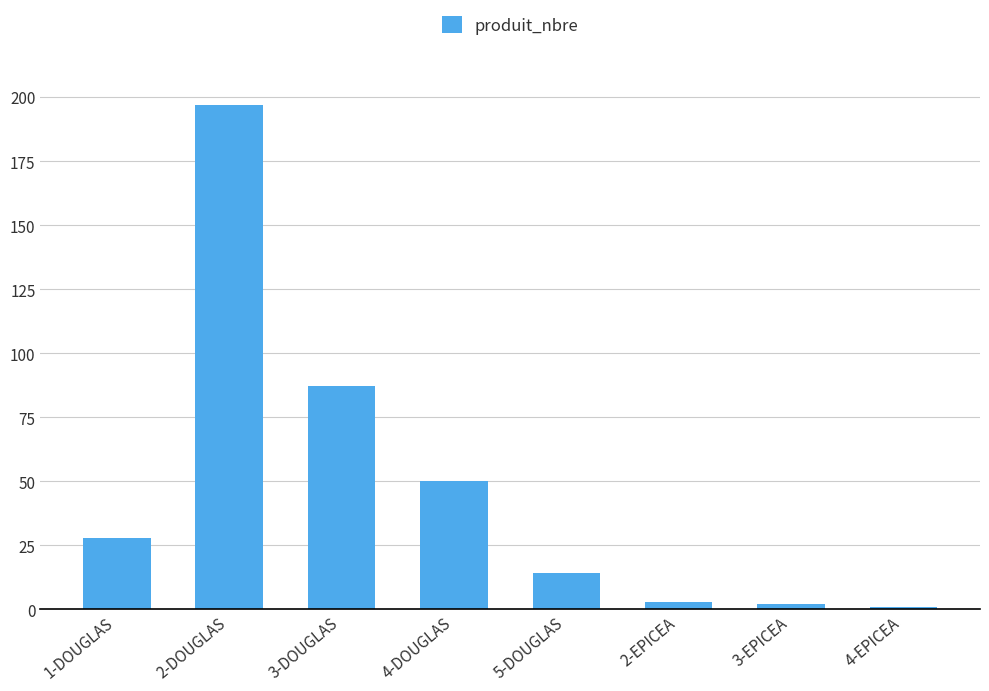

What is the sum of the values at 2-EPICEA and 3-DOUGLAS?

90